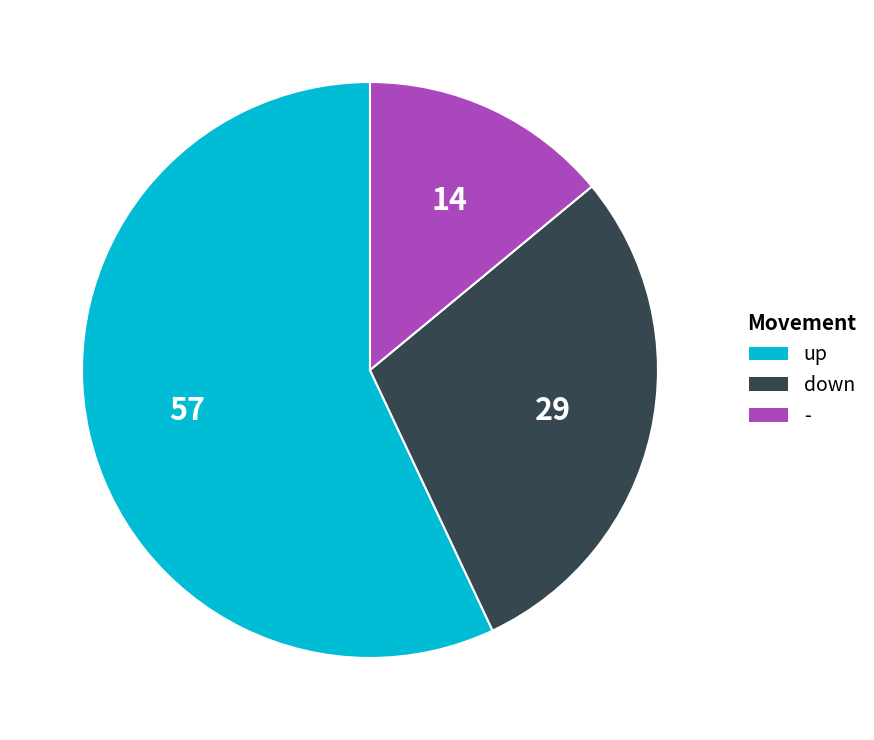

Which category has the smallest portion of the pie?

-